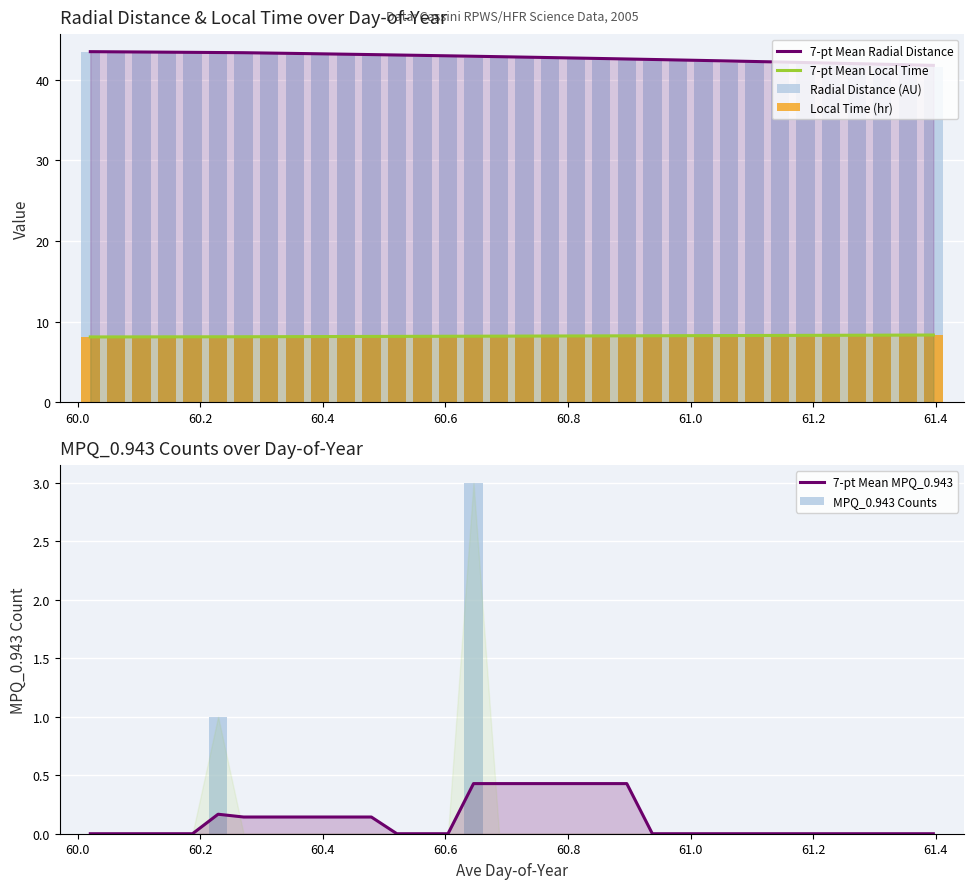

How many bars are there in total?

204